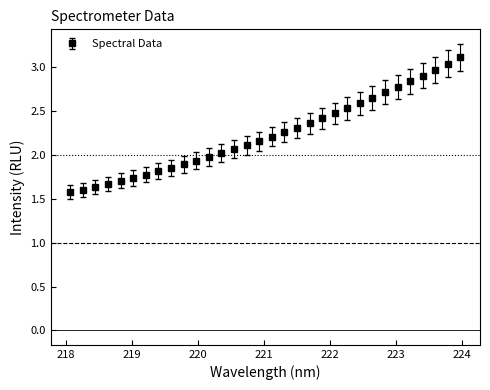

What is the difference between the maximum and minimum values?

1.5